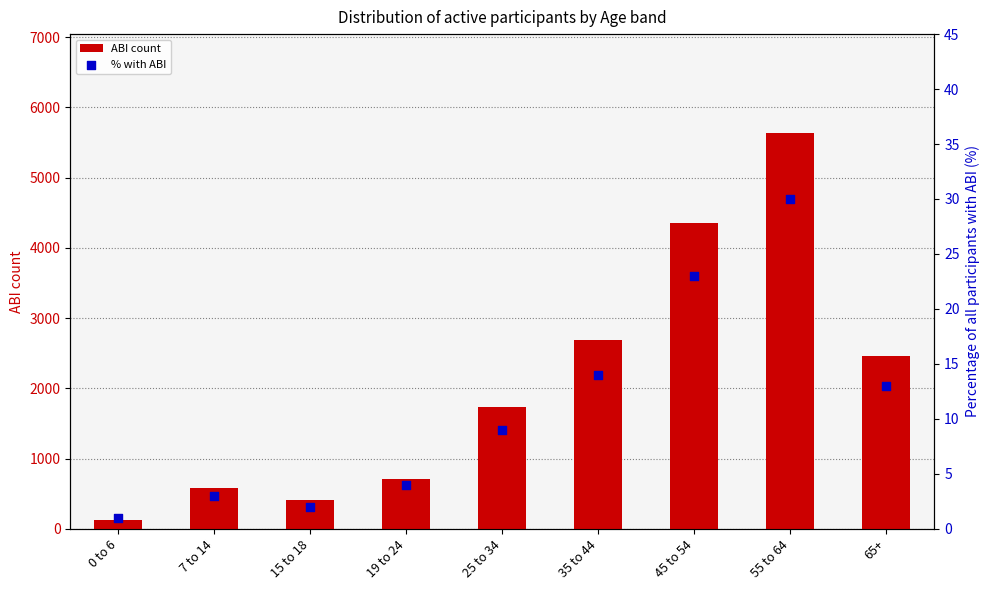

Which series has the widest spread of Y values?

ABI count